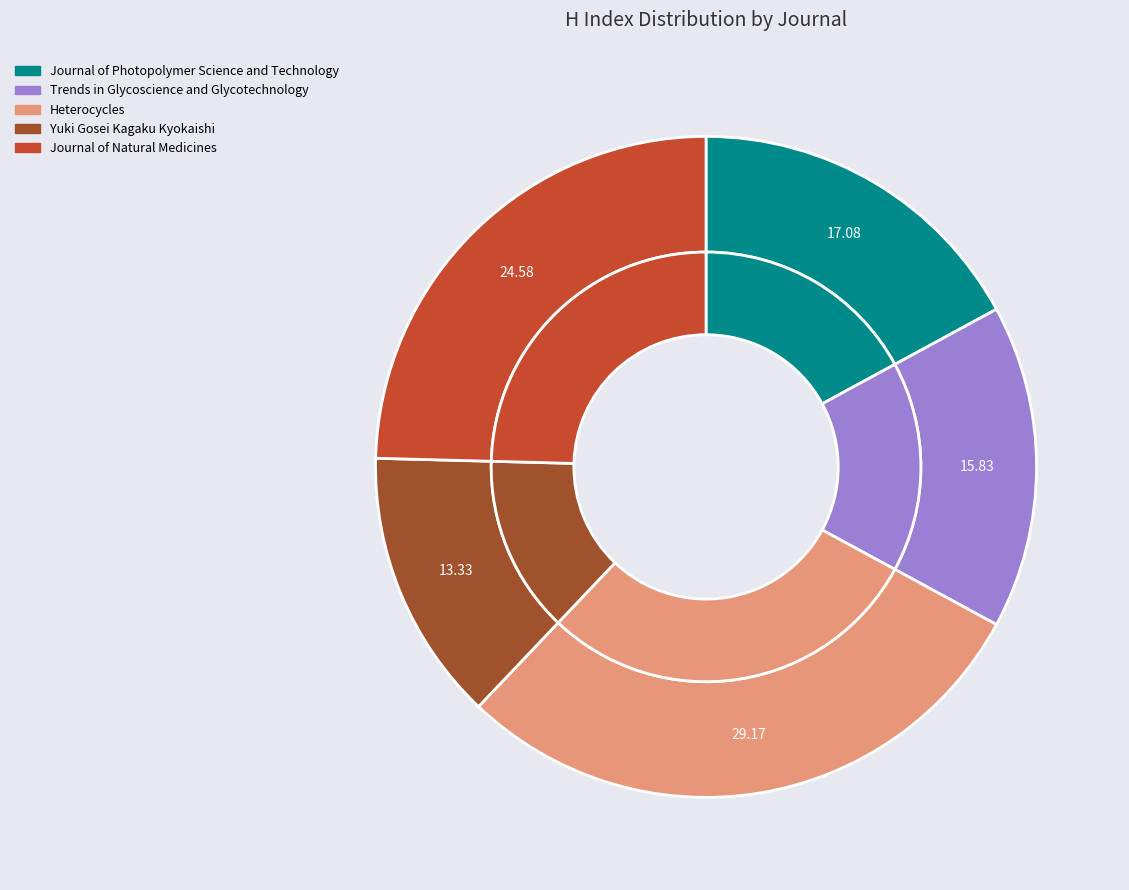

To the nearest percent, what is the difference between the largest and smallest slice percentages?

16%